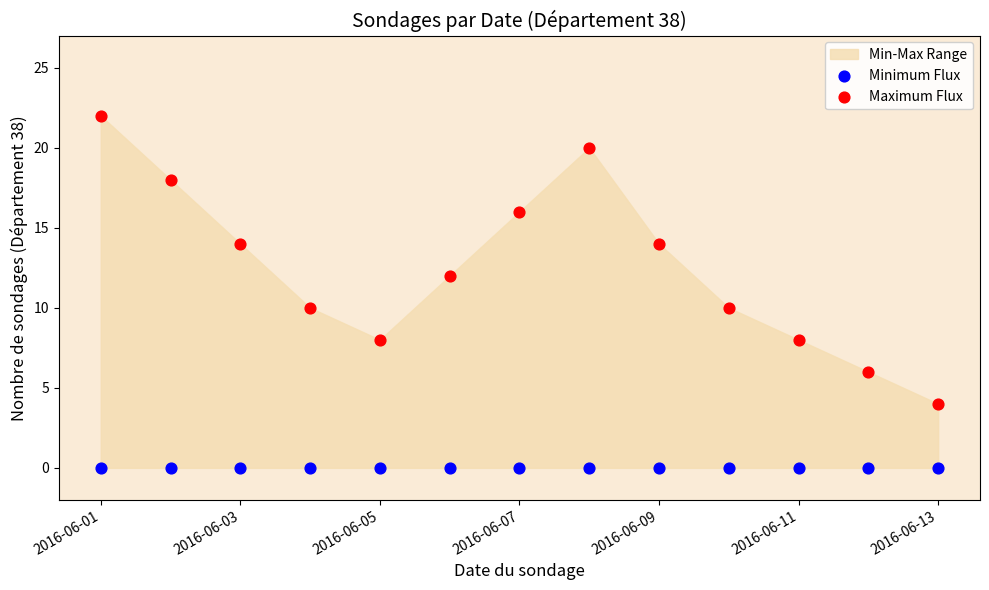

Which series contains the highest Y value?

Maximum Flux